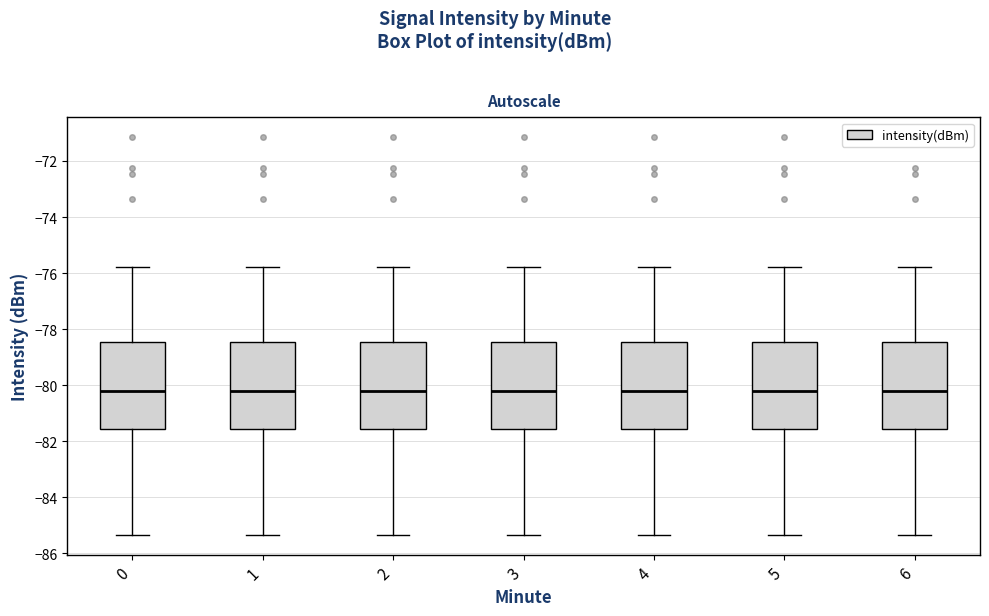

Where is the lower edge of the box at x = 1 on the y-axis? The values are not printed on the chart, so give them approximately, as read against the axis.

-81.6